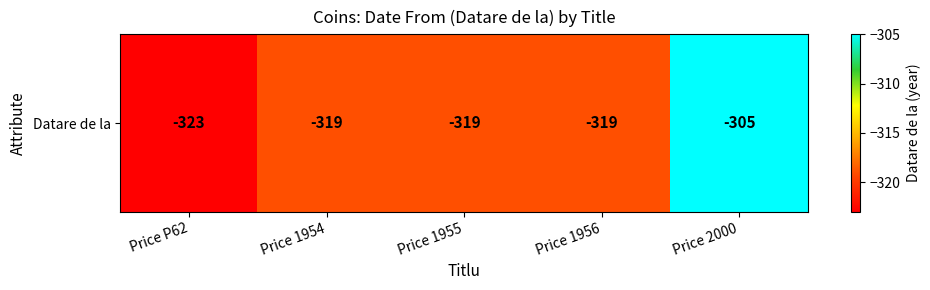

How many distinct data groups are displayed?

1